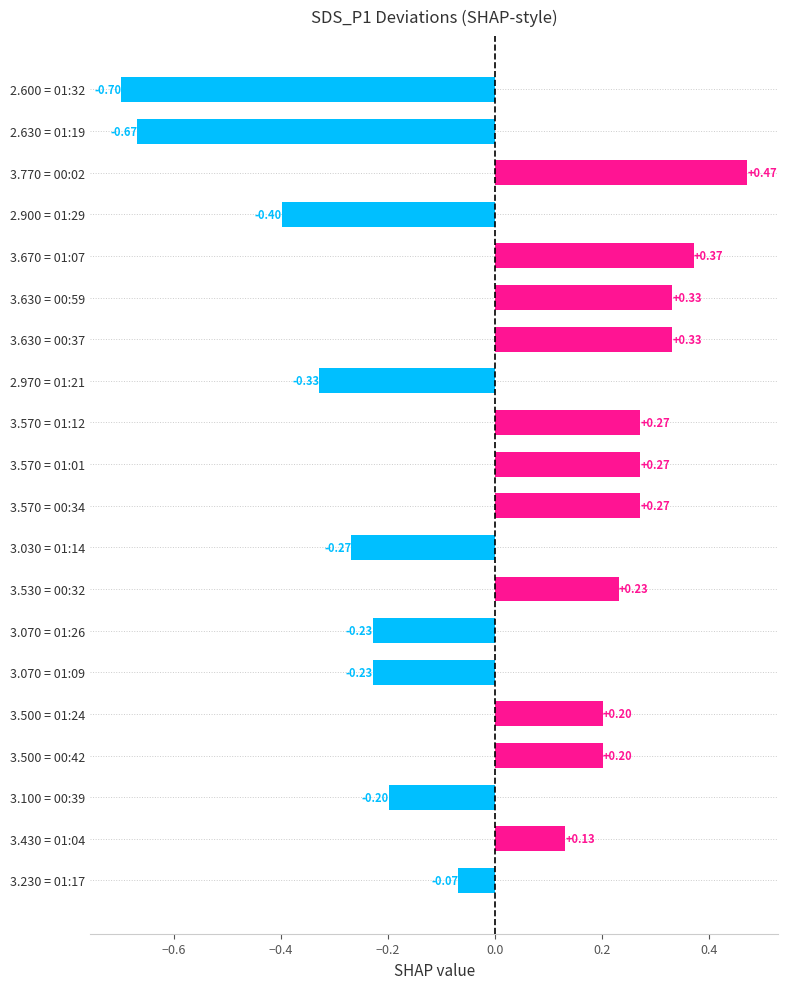

How many values are below zero?

9